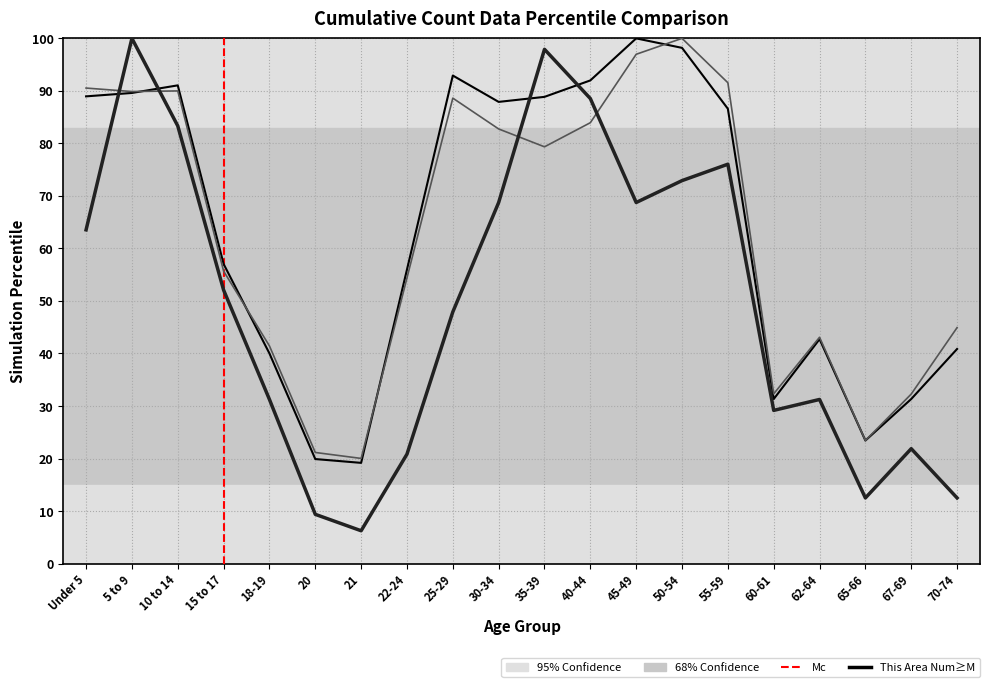

What is the greatest value displayed?

100.0